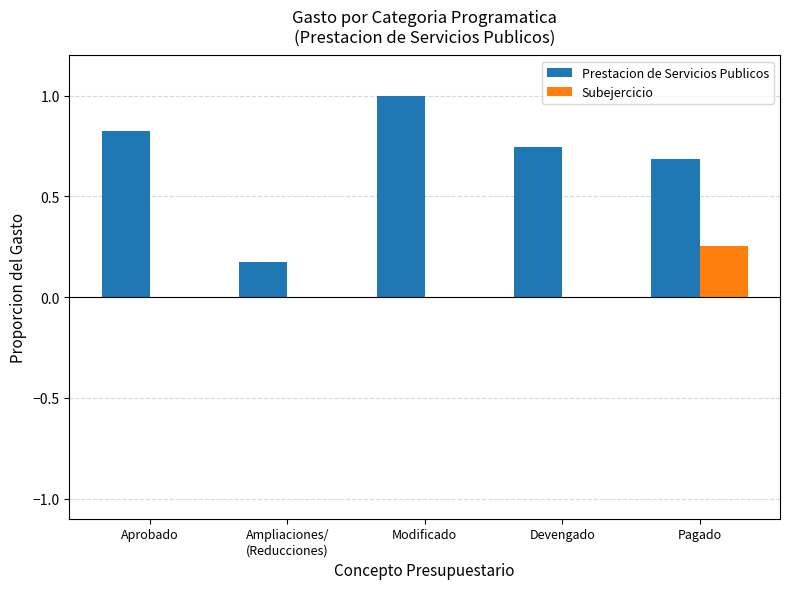

The value of Prestacion de Servicios Publicos at Devengado is 0.5. True or false?

False